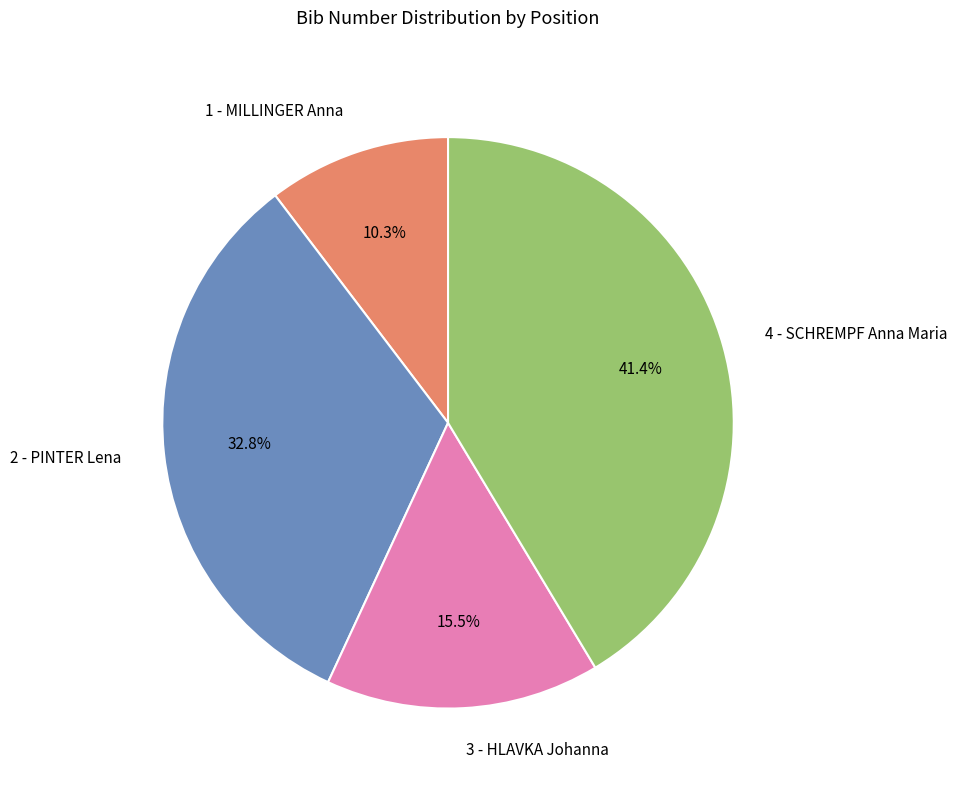

How many slices are in this pie chart?

4